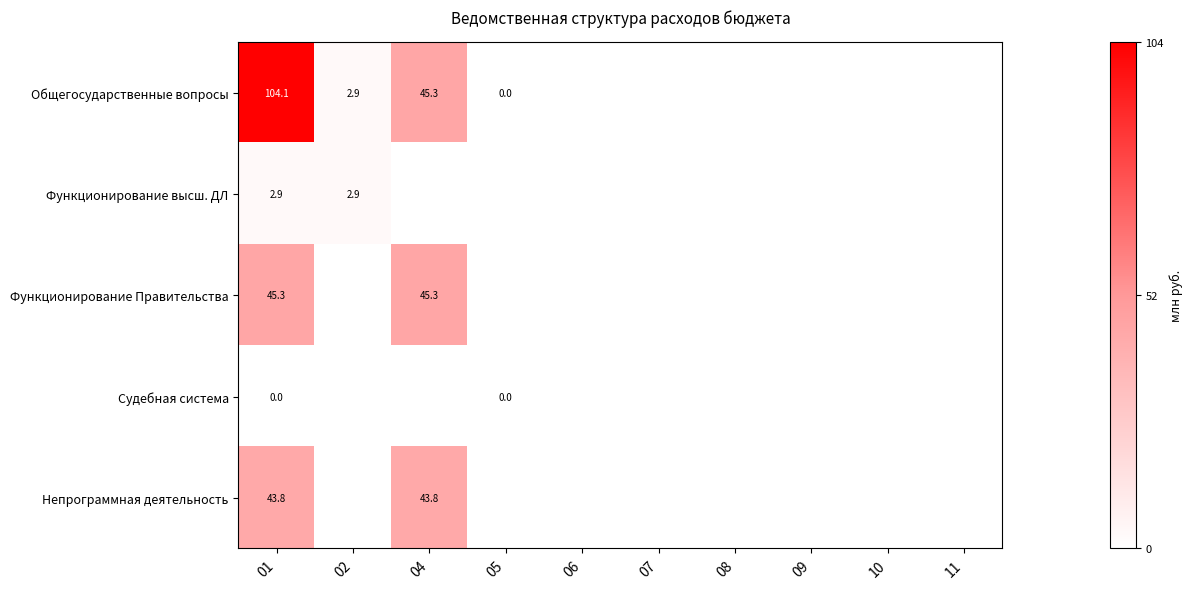

What is the sum of the Функционирование высш. ДЛ values at 02 and 01?

5.8